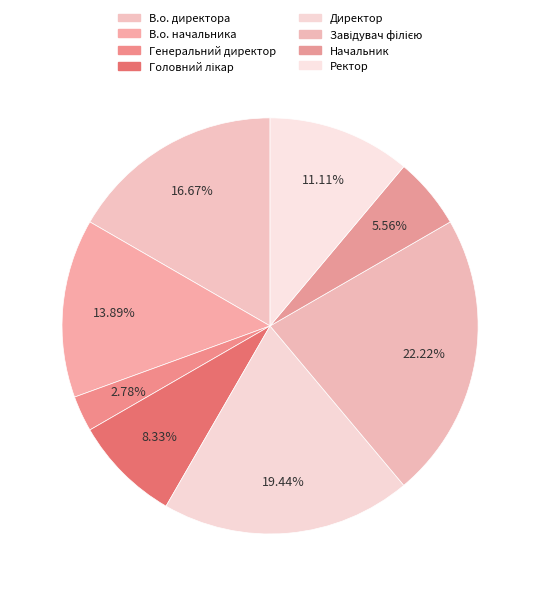

How many slices are in this pie chart?

8